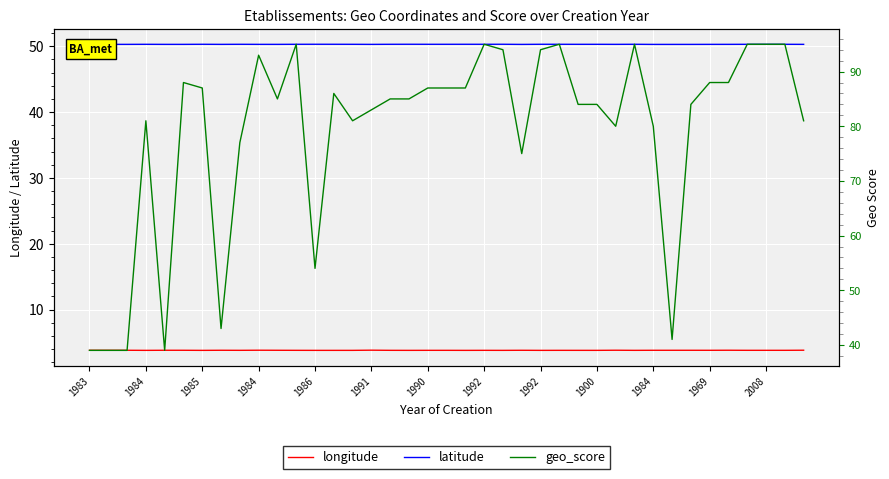

What is the label of the 24th point from the left?

23